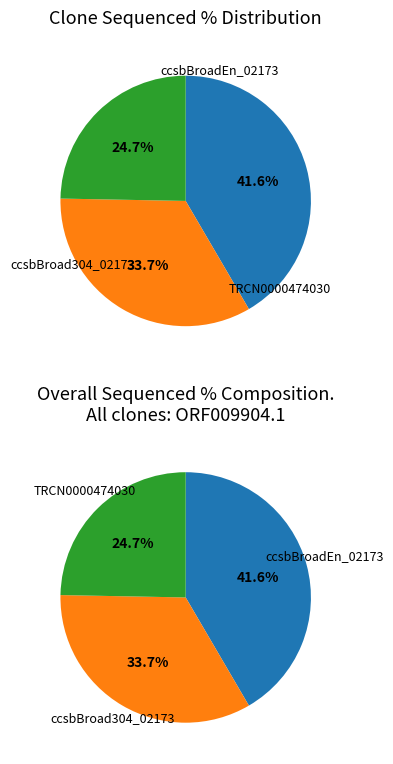

Which slice is the largest?

ccsbBroadEn_02173